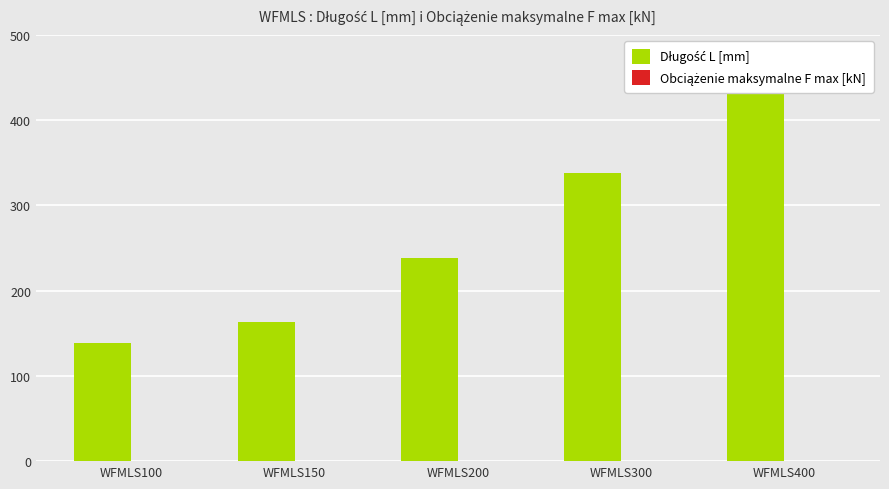

Which series has the largest range (max minus min)?

Długość L [mm]